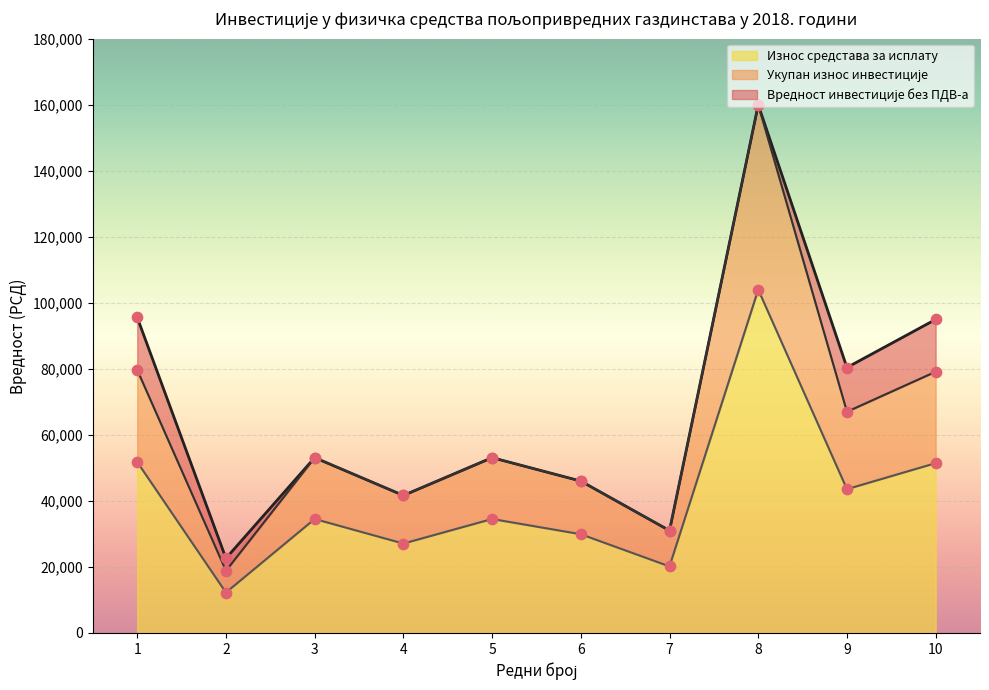

What are all the series names shown in the legend?

Вредност инвестиције без ПДВ-а, Укупан износ инвестиције, Износ средстава за исплату